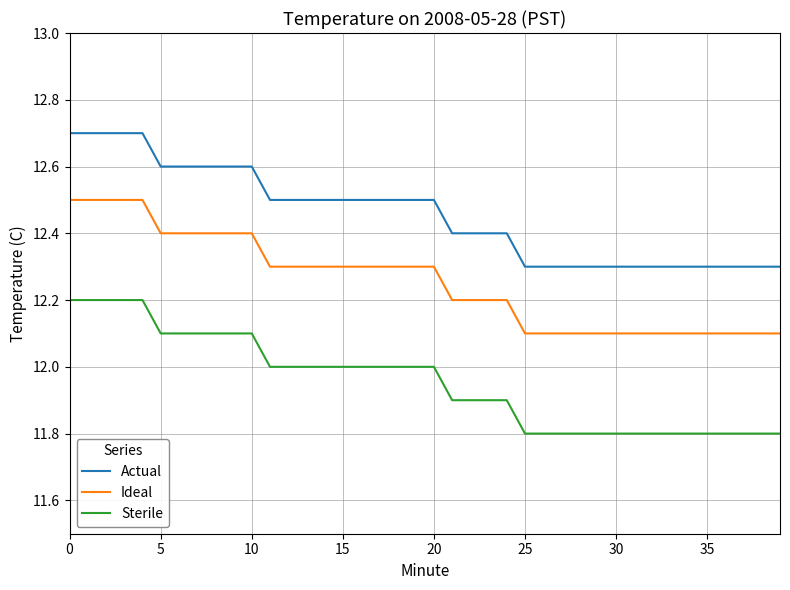

Rank the series by their maximum value, from highest to lowest.

Actual, Ideal, Sterile